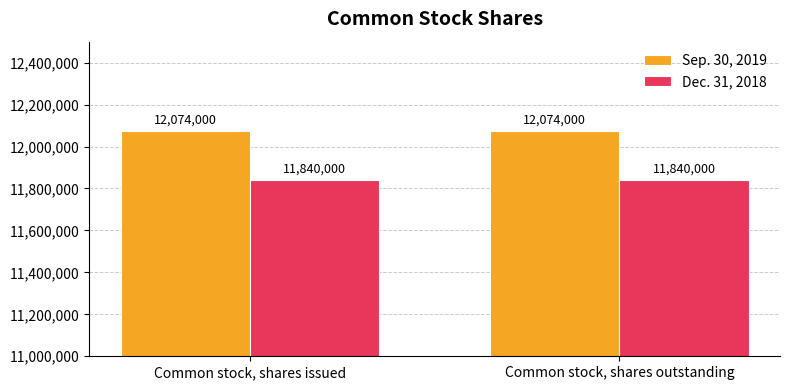

What is the label of the 2nd bar from the left?

Common stock, shares outstanding